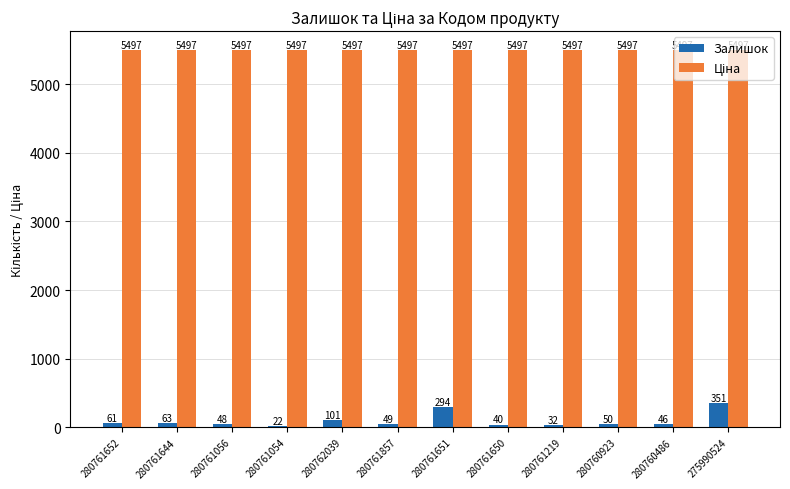

Does the chart contain any negative values?

No